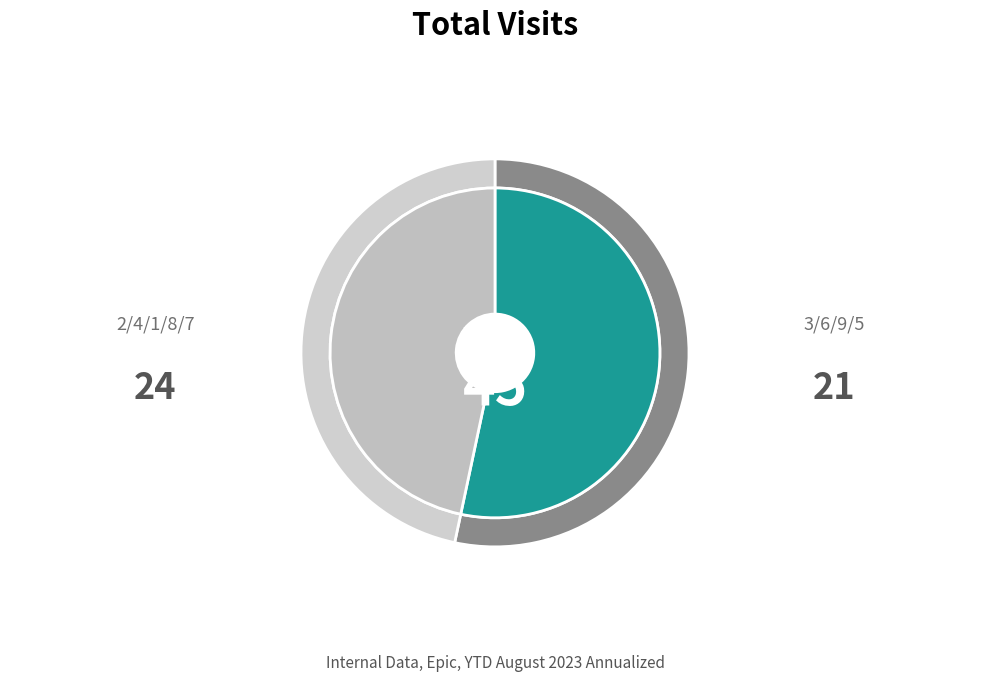

Is it true that 7 is 1% of the pie?

False